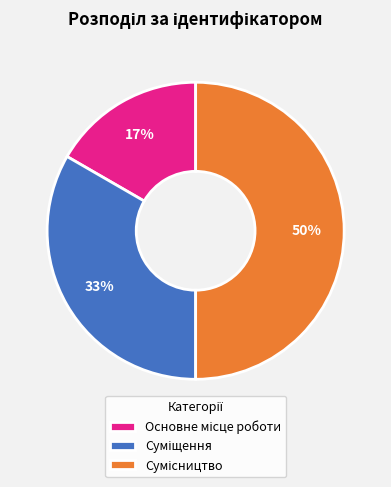

To the nearest percent, what is the average slice percentage?

33%